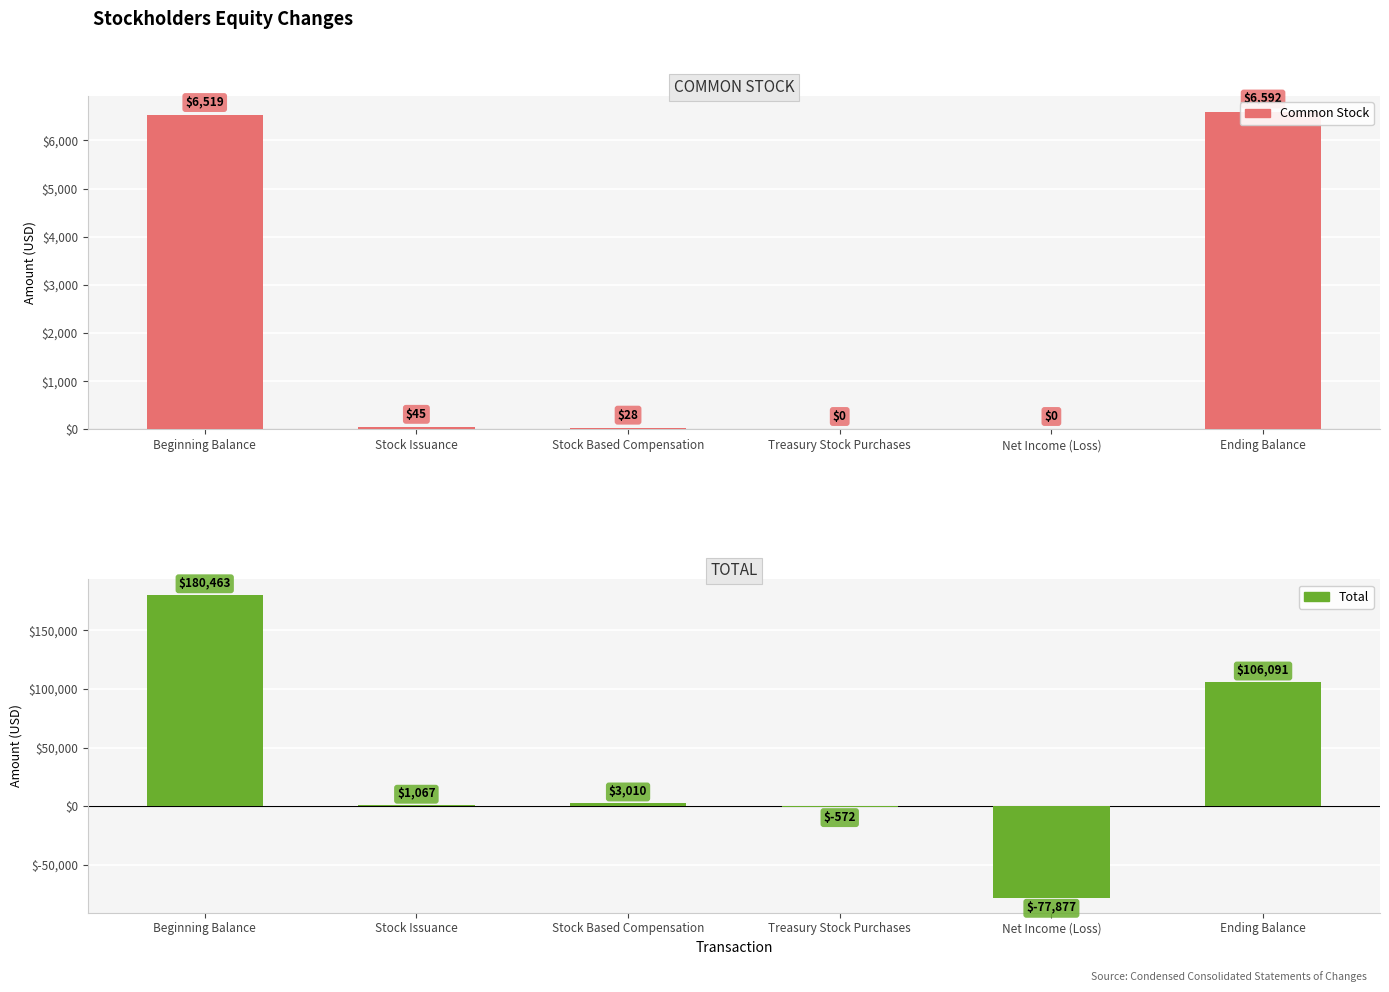

What is the difference between the Total values at Ending Balance and Net Income (Loss)?

183968